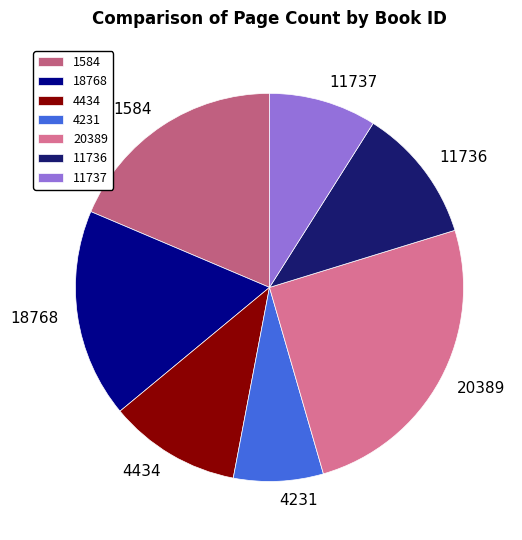

Is there any slice that represents more than half of the pie?

No